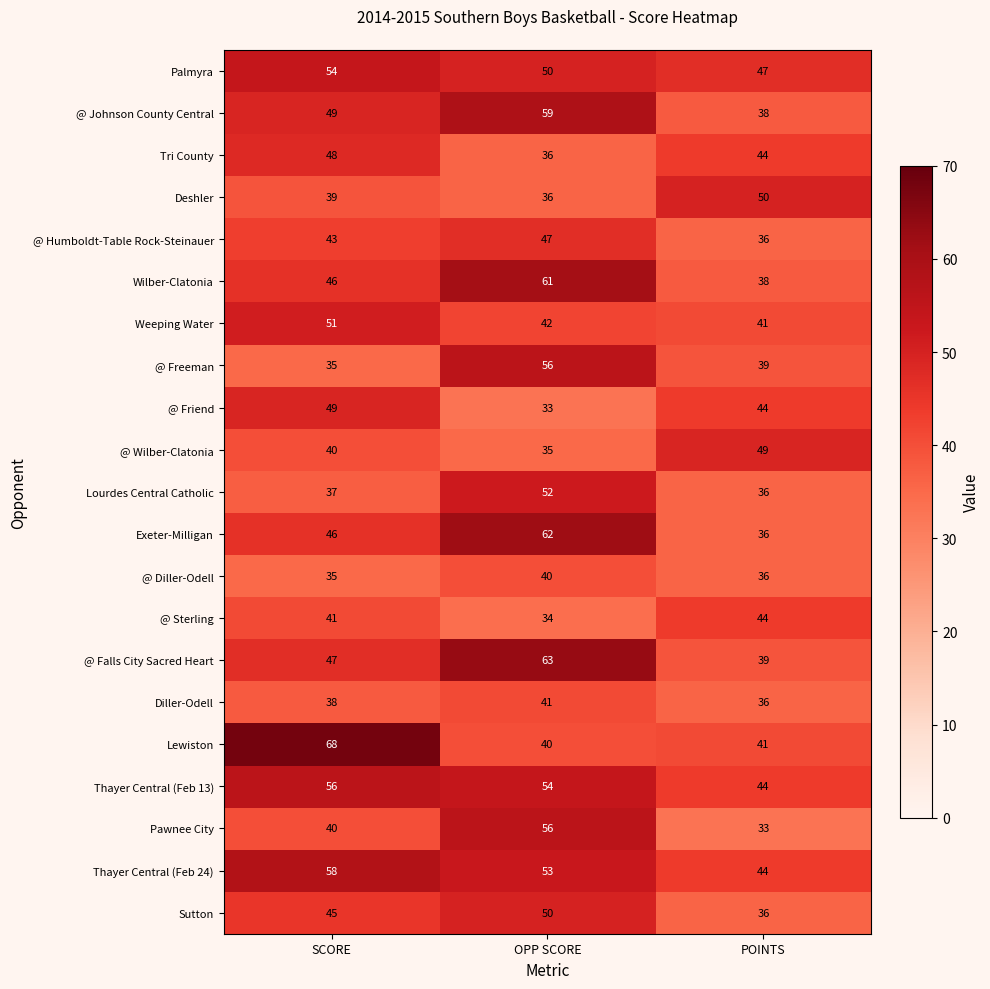

Which label corresponds to the largest value in the chart?

SCORE